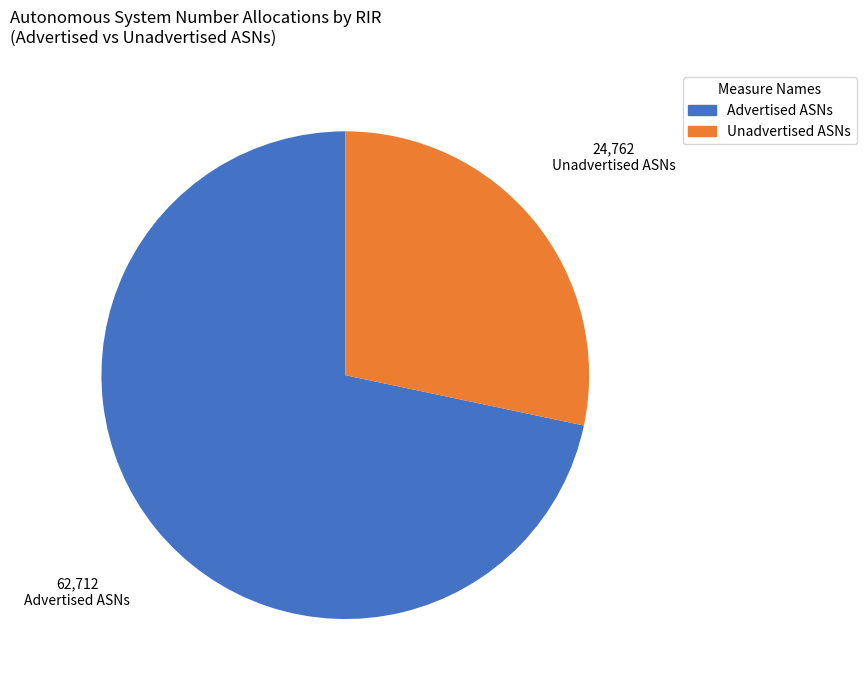

What is the largest slice in the pie chart?

Advertised ASNs